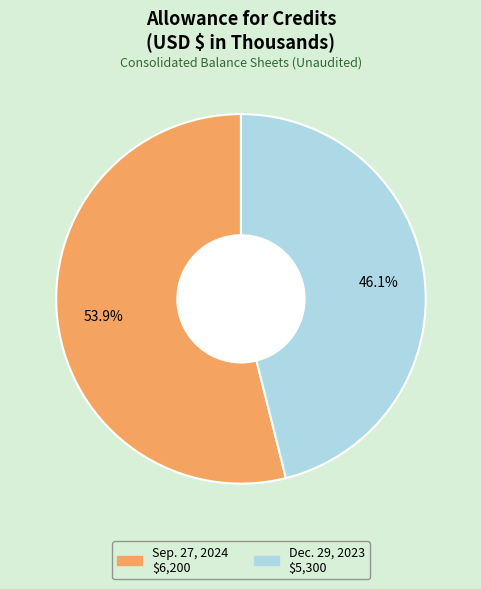

Between Dec. 29, 2023 and Sep. 27, 2024, which is larger?

Sep. 27, 2024